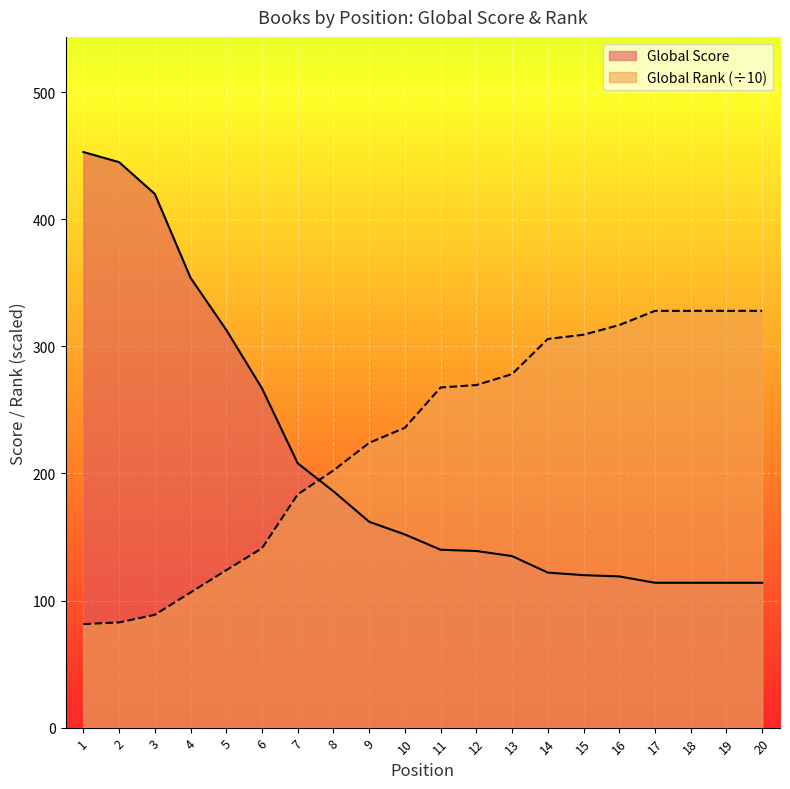

Which label corresponds to the smallest value in the chart?

1